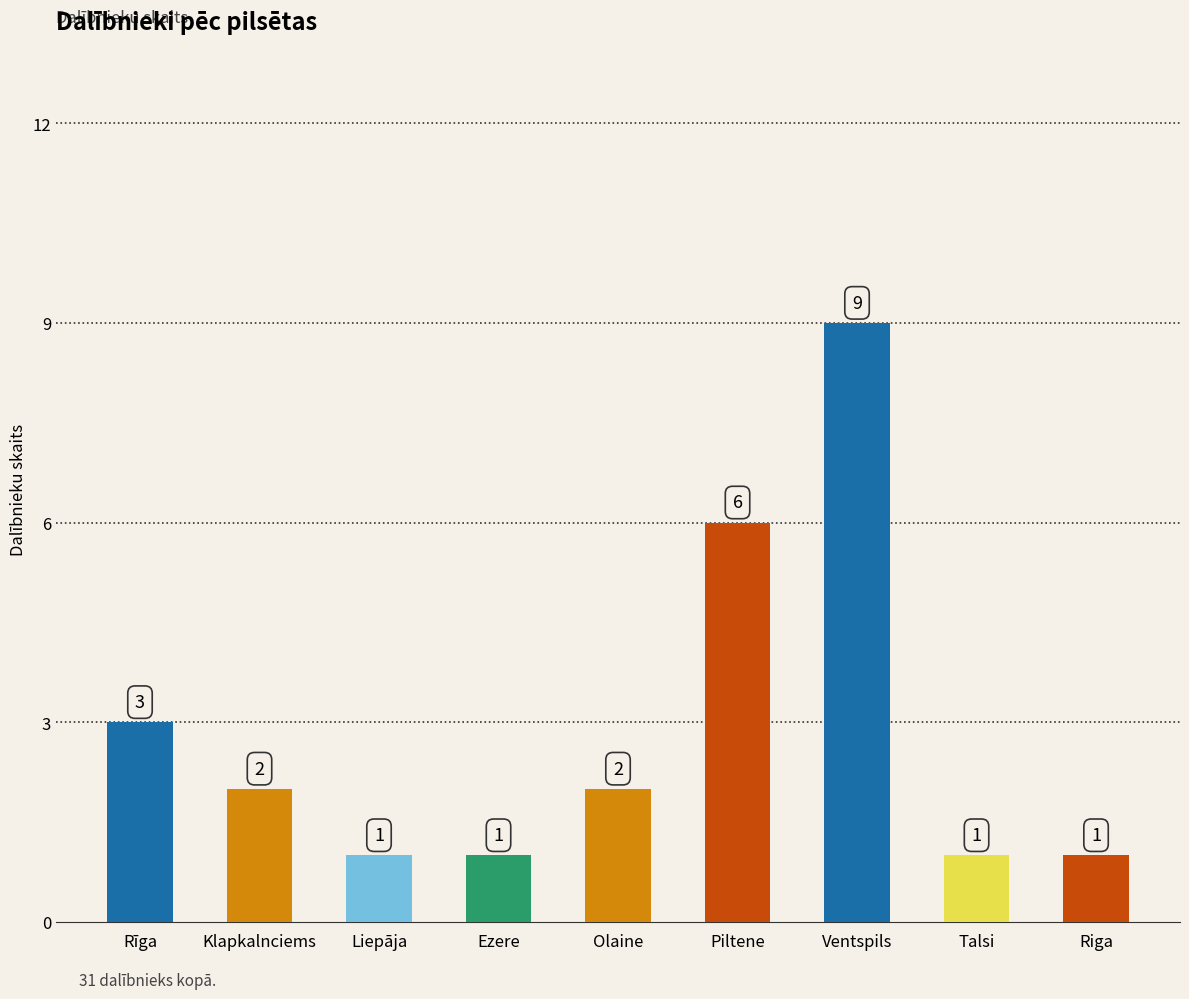

Is it true that the value at Liepāja is 0?

False